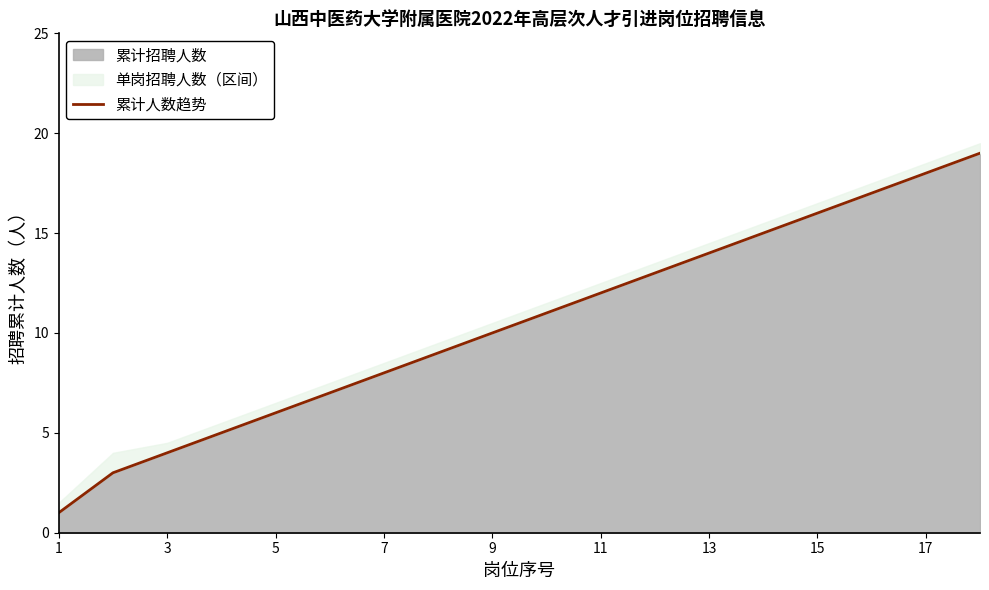

True or false: 累计招聘人数 has a value of 10 at 9.

True